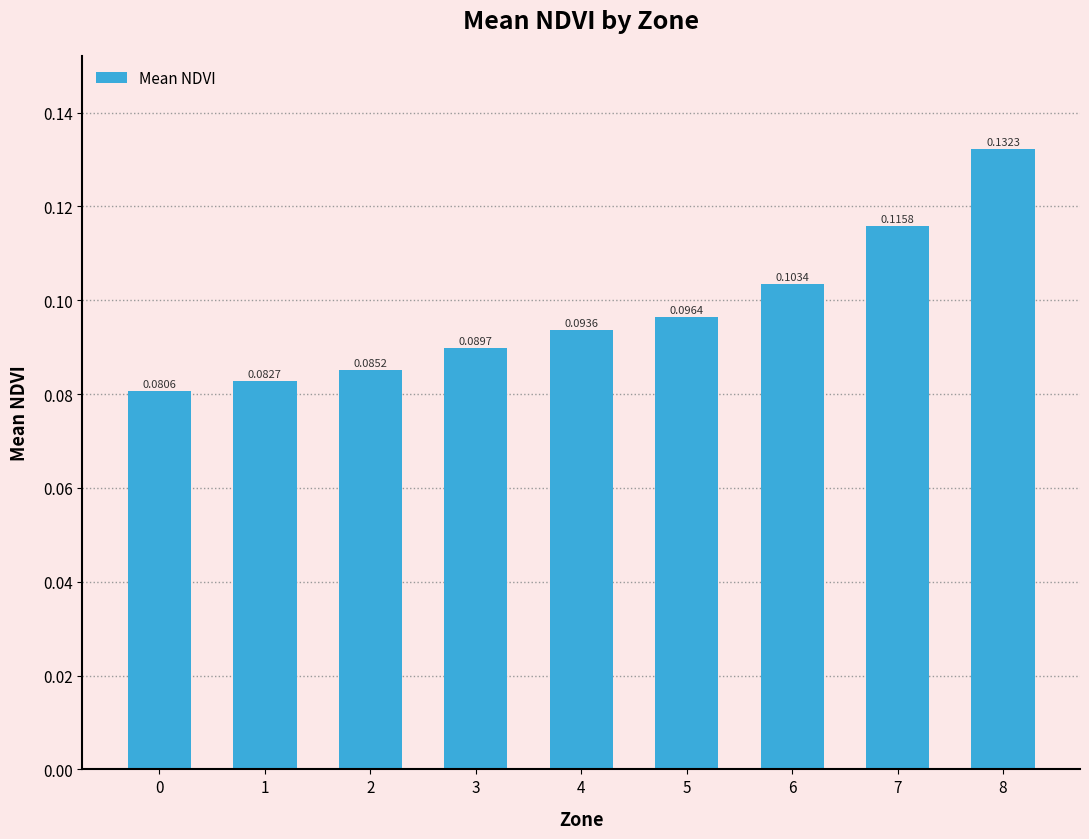

Which has a higher value, 0 or 8?

8